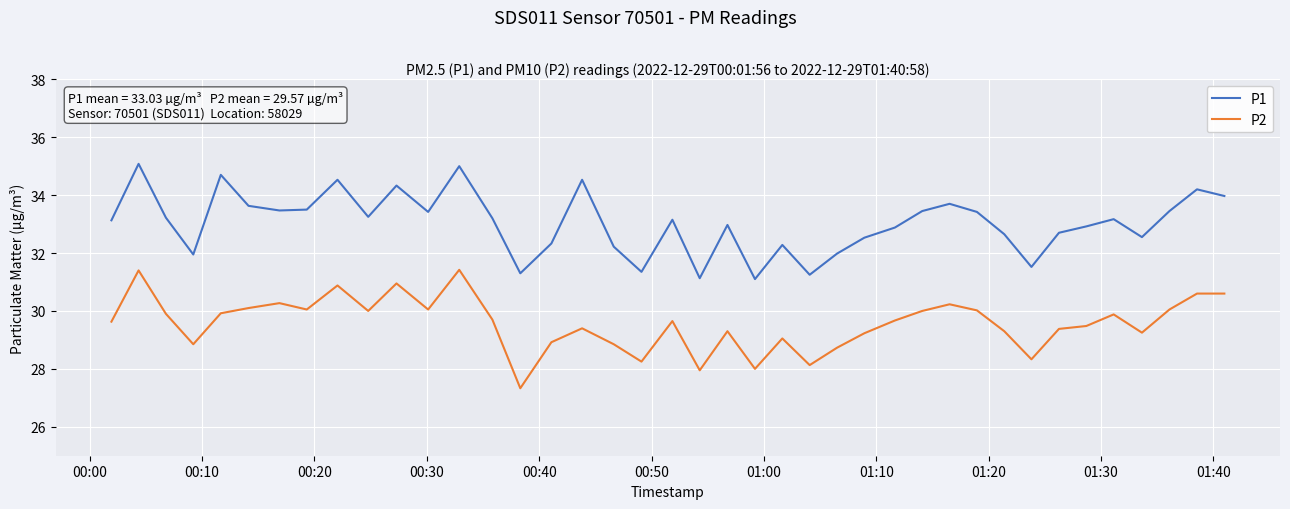

What is the difference between the second highest and minimum values in the P1 series?

3.9